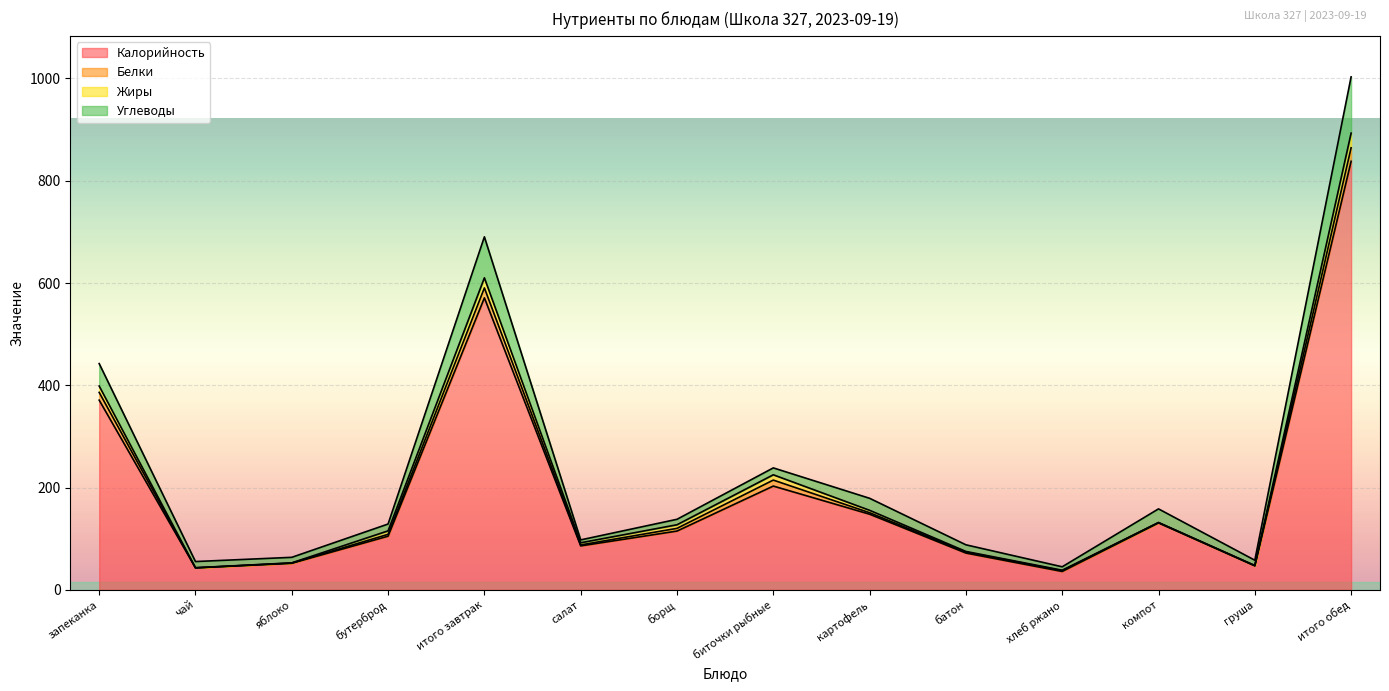

How many categories are shown in the chart?

14